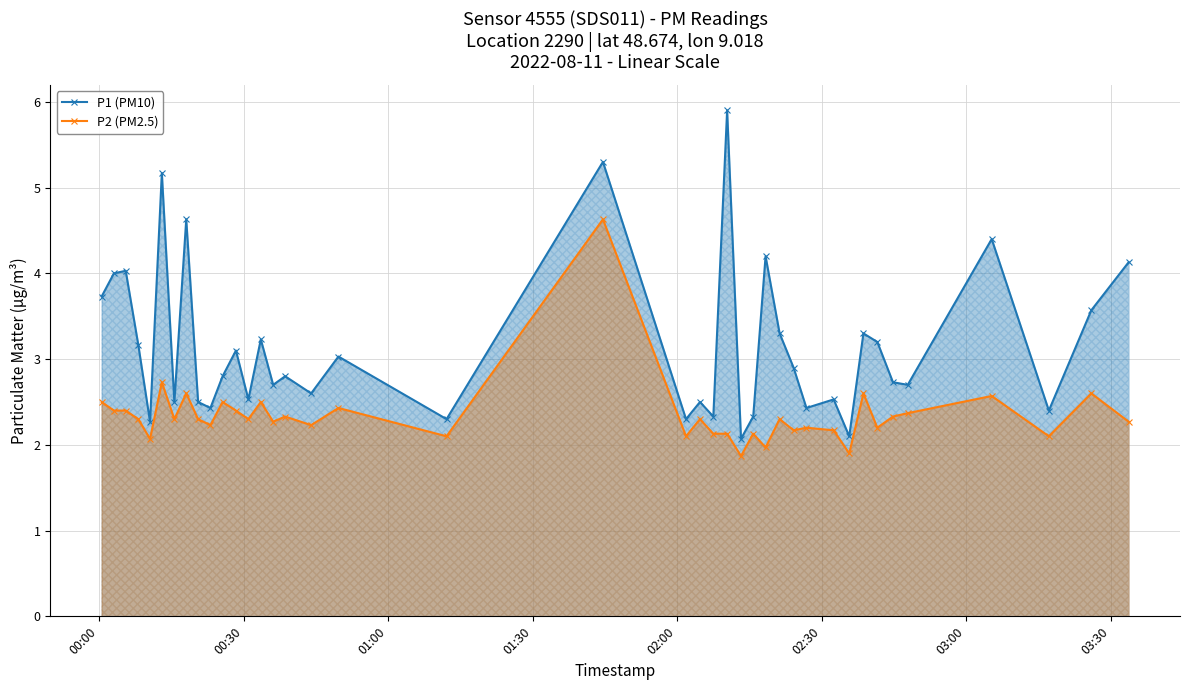

True or false: P1 (PM10) and P2 (PM2.5) cross at least once.

False